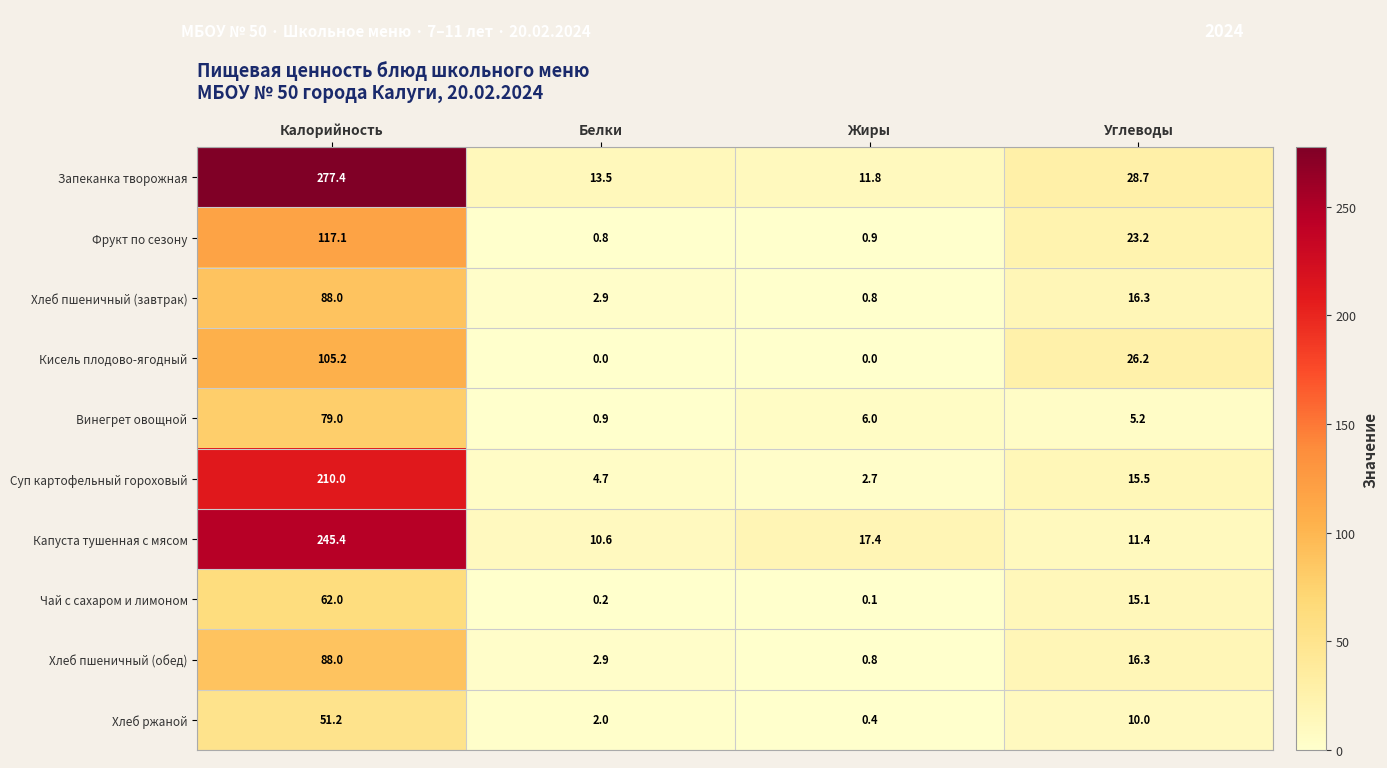

Which series has the largest total across all categories?

Запеканка творожная